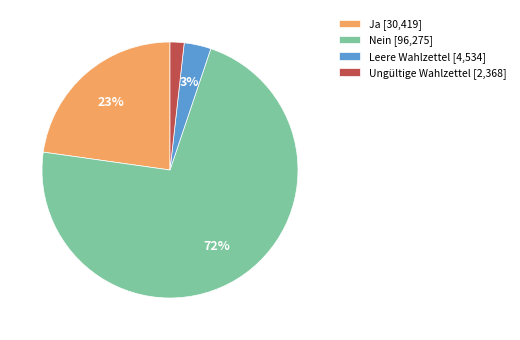

To the nearest percent, what is the difference between the largest and smallest slice percentages?

70%